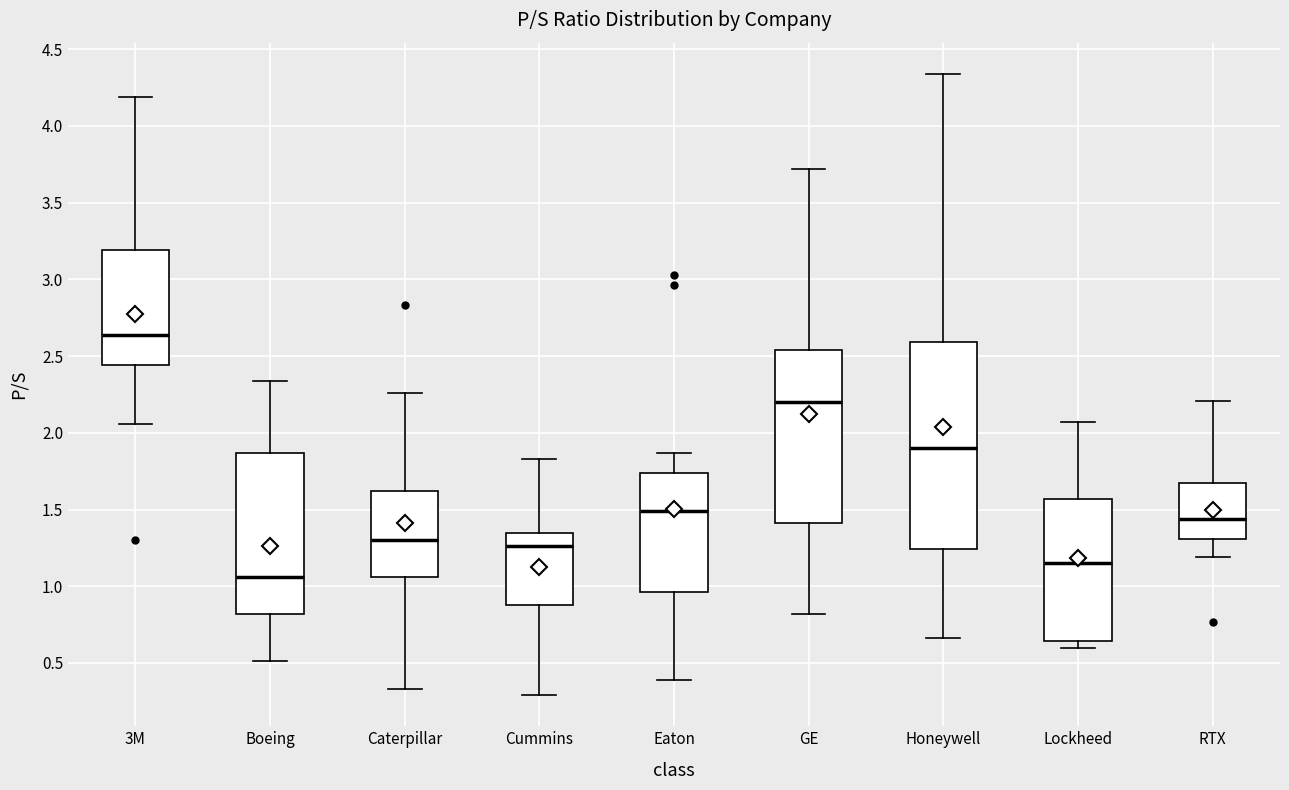

Where does the median line of the box for Eaton sit on the y-axis? The values are not printed on the chart, so give them approximately, as read against the axis.

1.50